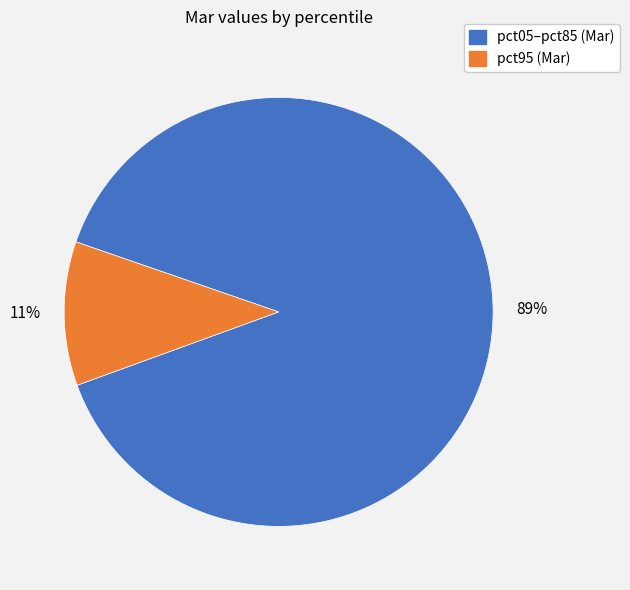

Is there any slice that represents more than half of the pie?

Yes